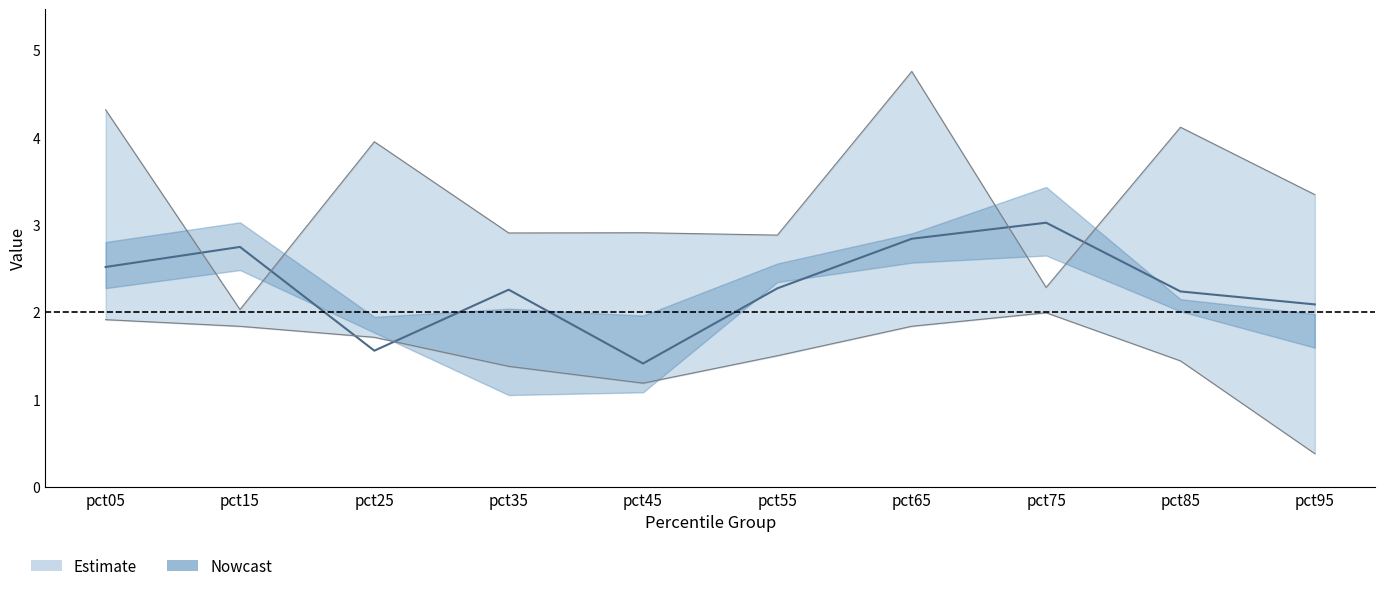

Where does the pct95 series first go above 1?

pct05